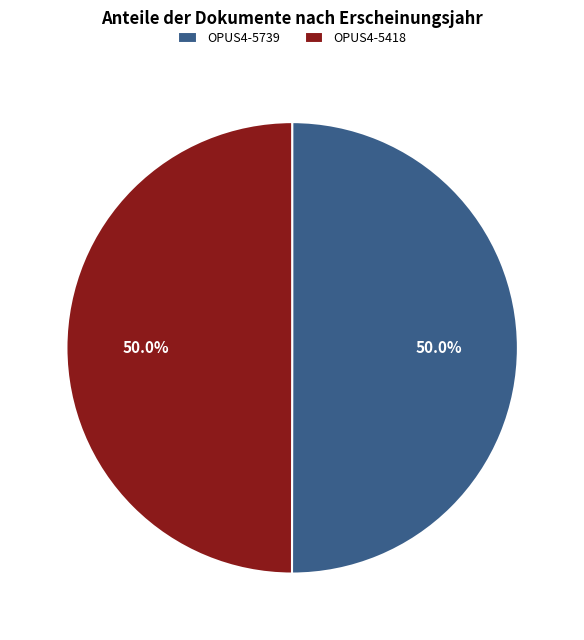

Count the number of slices in the pie.

2